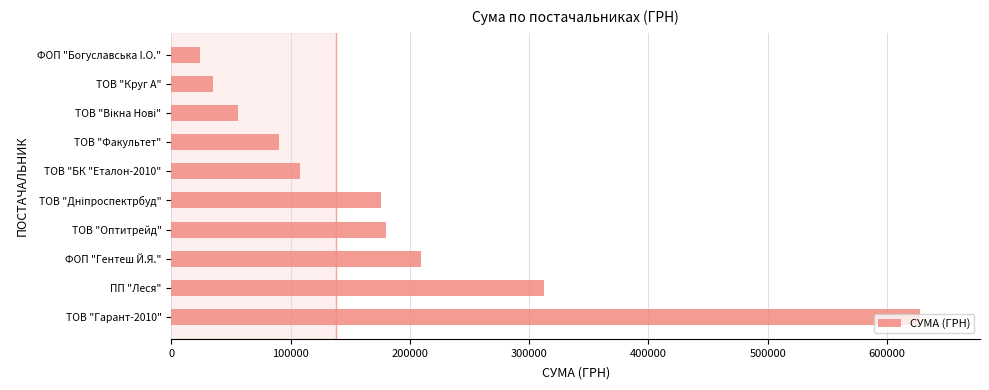

What is the sum of all values?

1818257.1